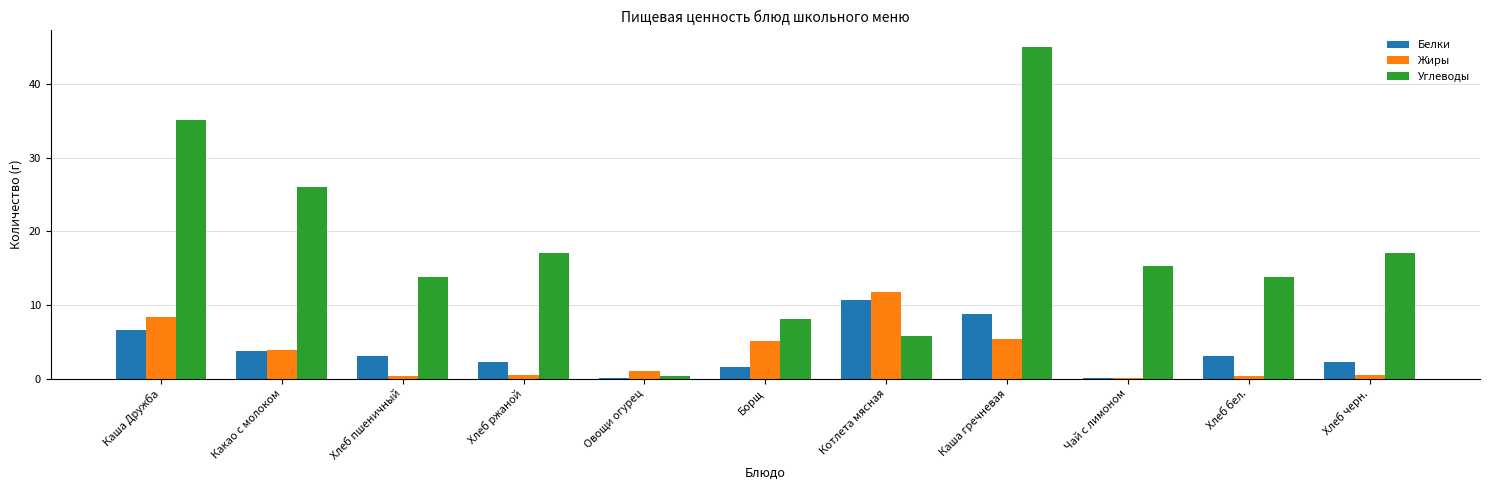

The value of Углеводы at Хлеб ржаной is 11.4. True or false?

False